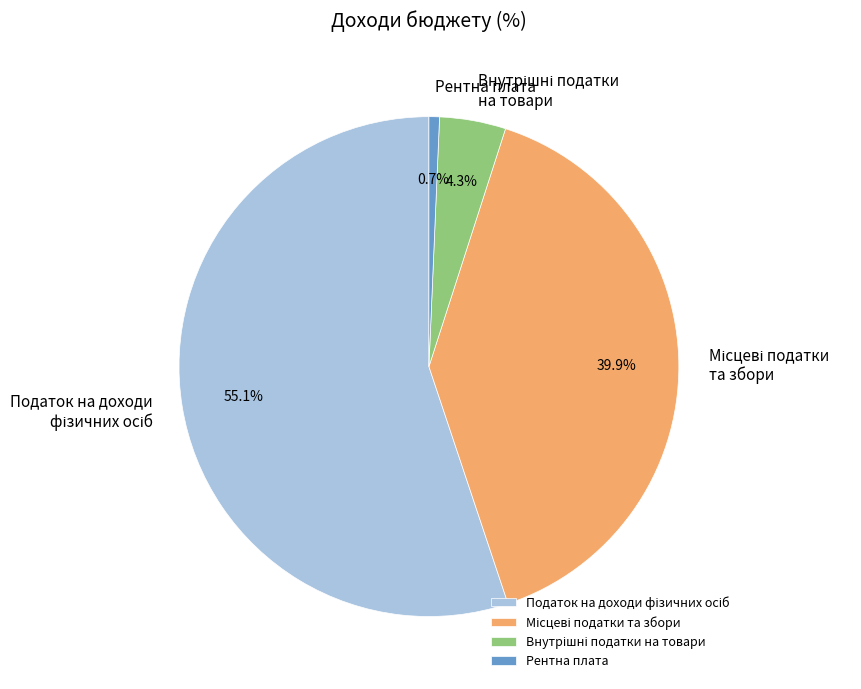

Does Рентна плата account for over 50% of the chart?

No